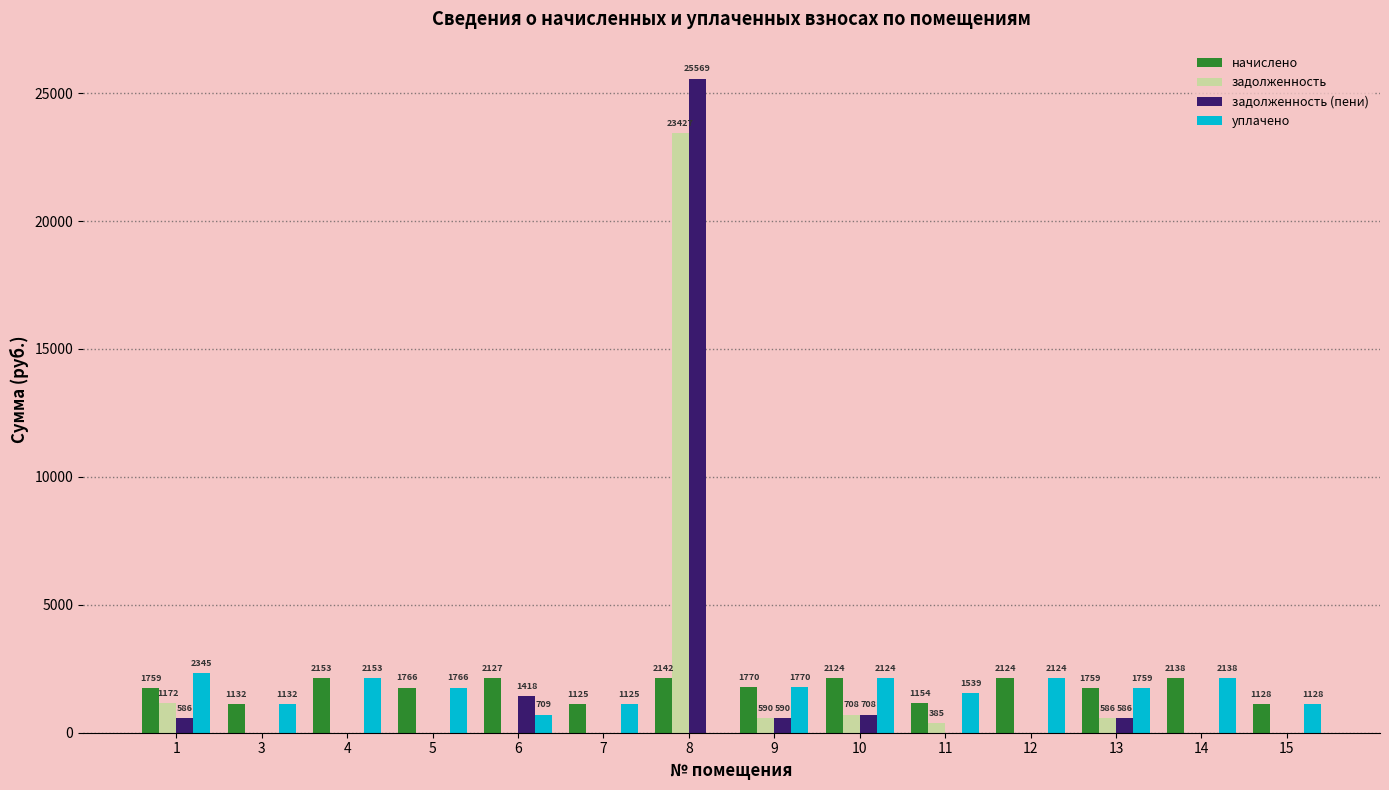

Is the value of задолженность (пени) at 7 greater than the value of задолженность at 11?

No